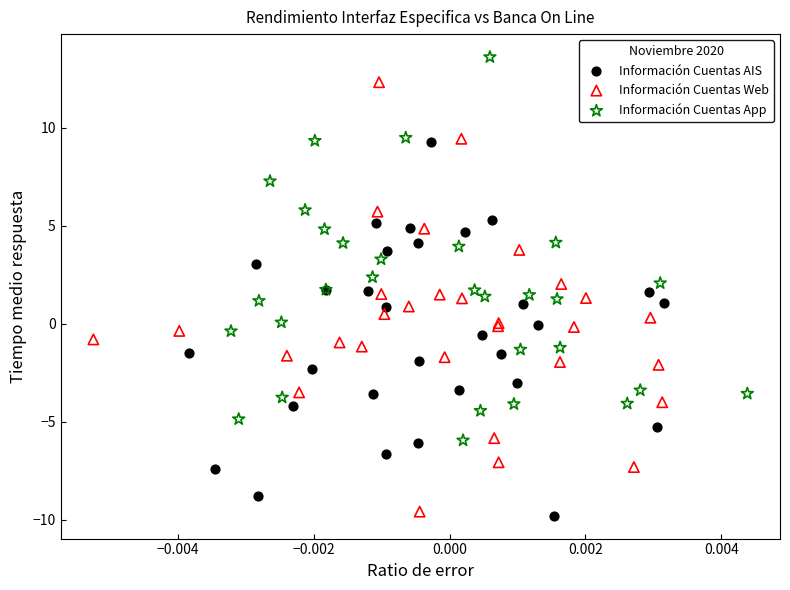

Which series has the widest spread of Y values?

Información Cuentas Web